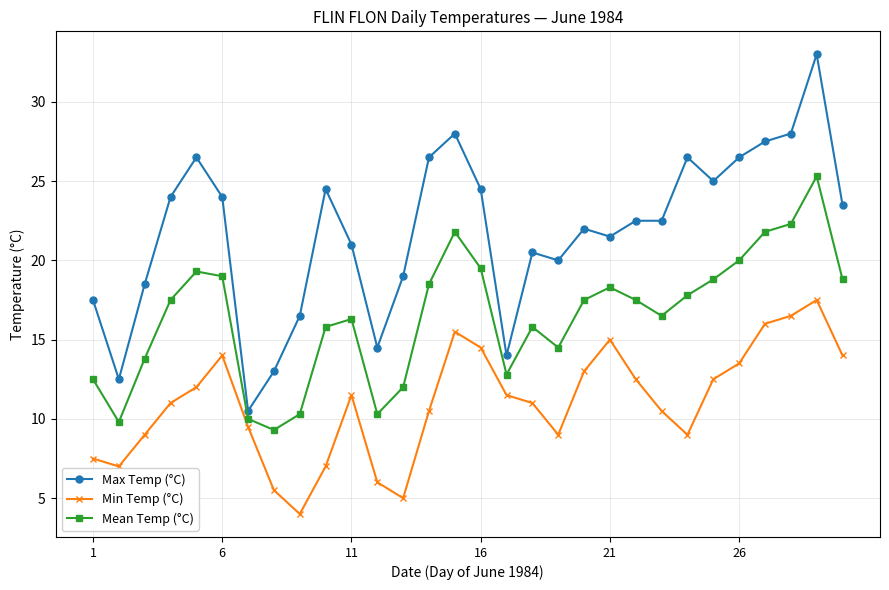

True or false: Mean Temp (°C) and Max Temp (°C) intersect in this chart.

False